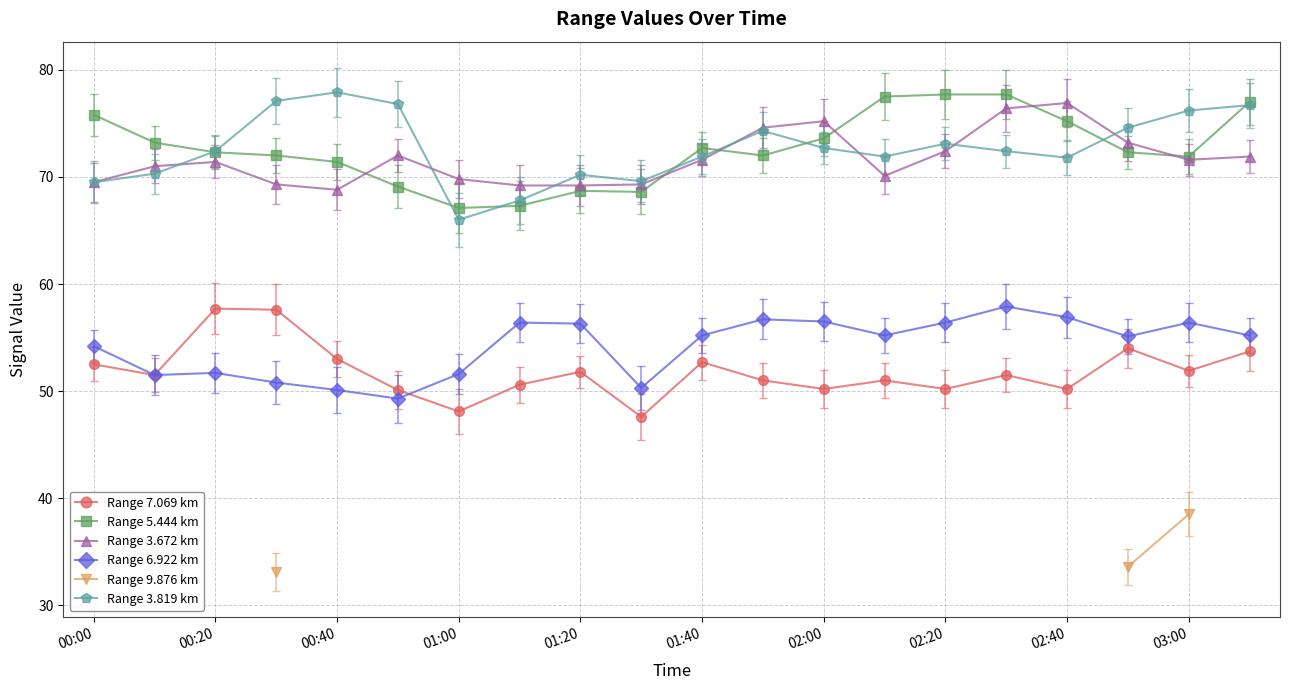

True or false: Range 3.819 km and Range 6.922 km cross at least once.

False